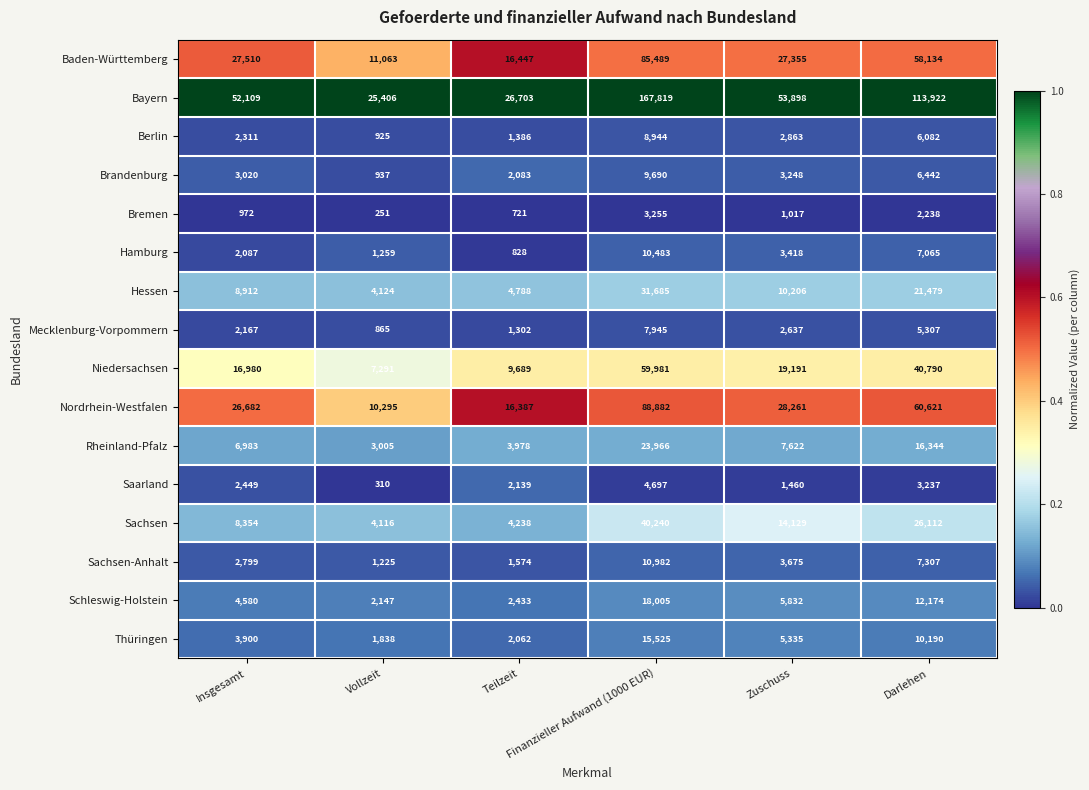

Which series has the largest total across all categories?

Bayern